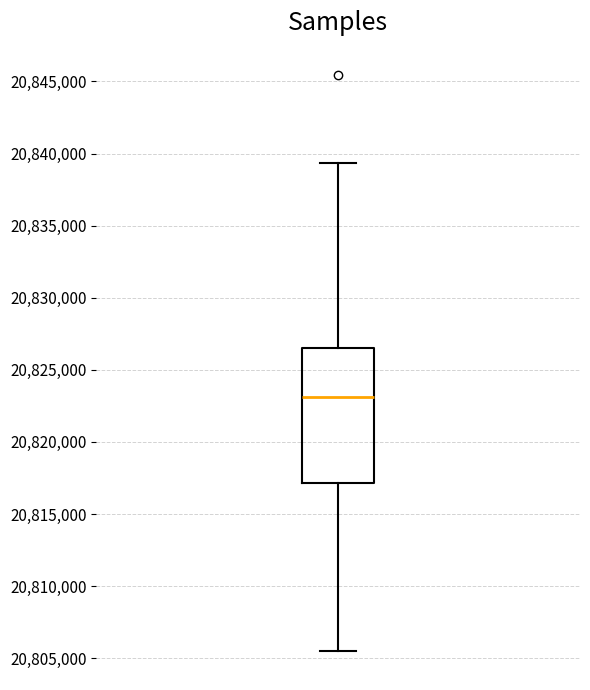

Where is the upper edge of the box on the y-axis? The values are not printed on the chart, so give them approximately, as read against the axis.

20826500